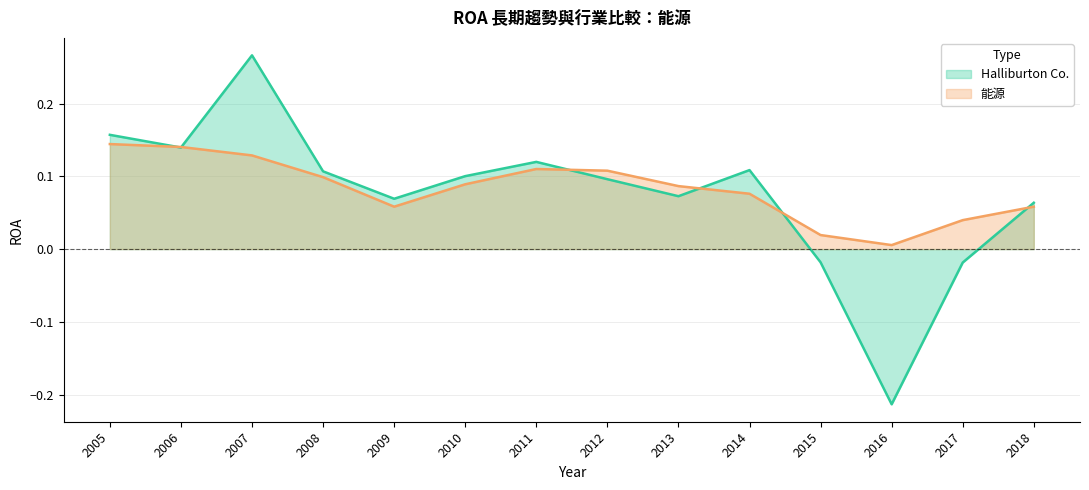

Which has a higher value, 2006 or 2013?

2006